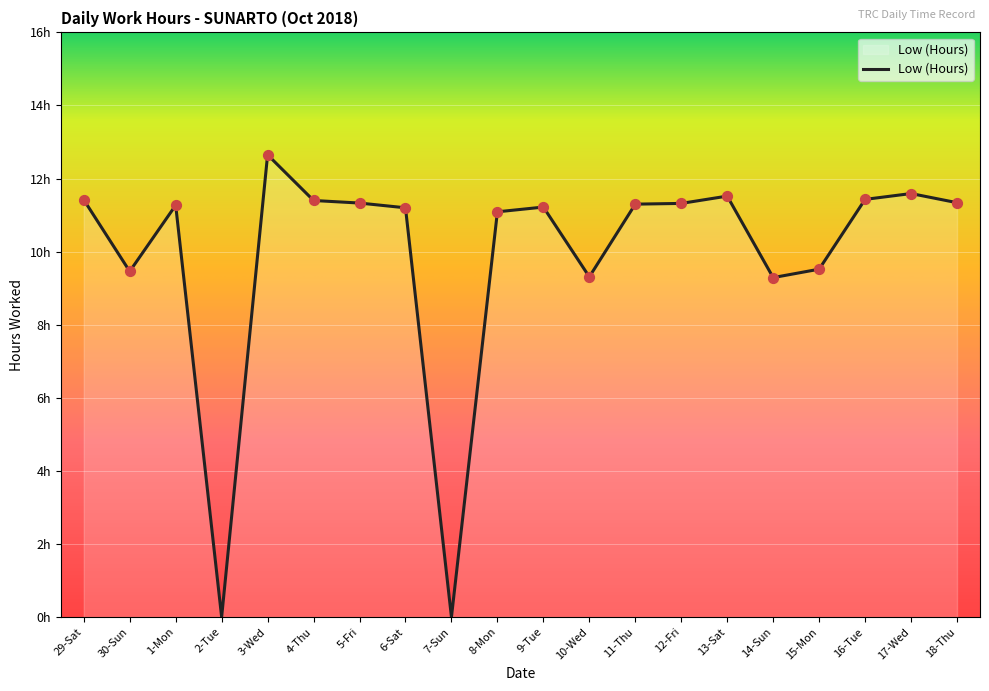

Approximately how many times larger is the value at 1-Mon compared to 10-Wed?

1.2